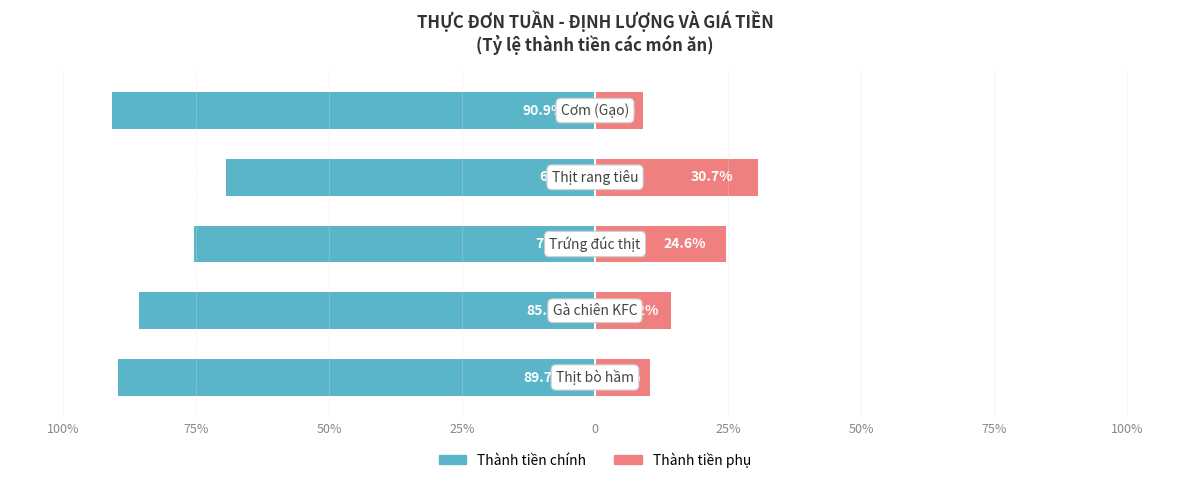

What is the value of the Thành tiền chính bar at the 3rd from the left?

-75.4